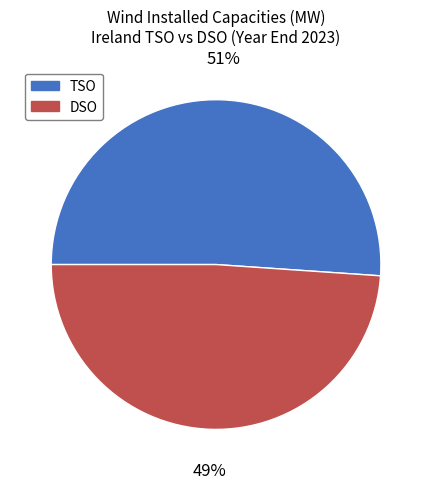

Is the sum of DSO and TSO greater than half?

Yes